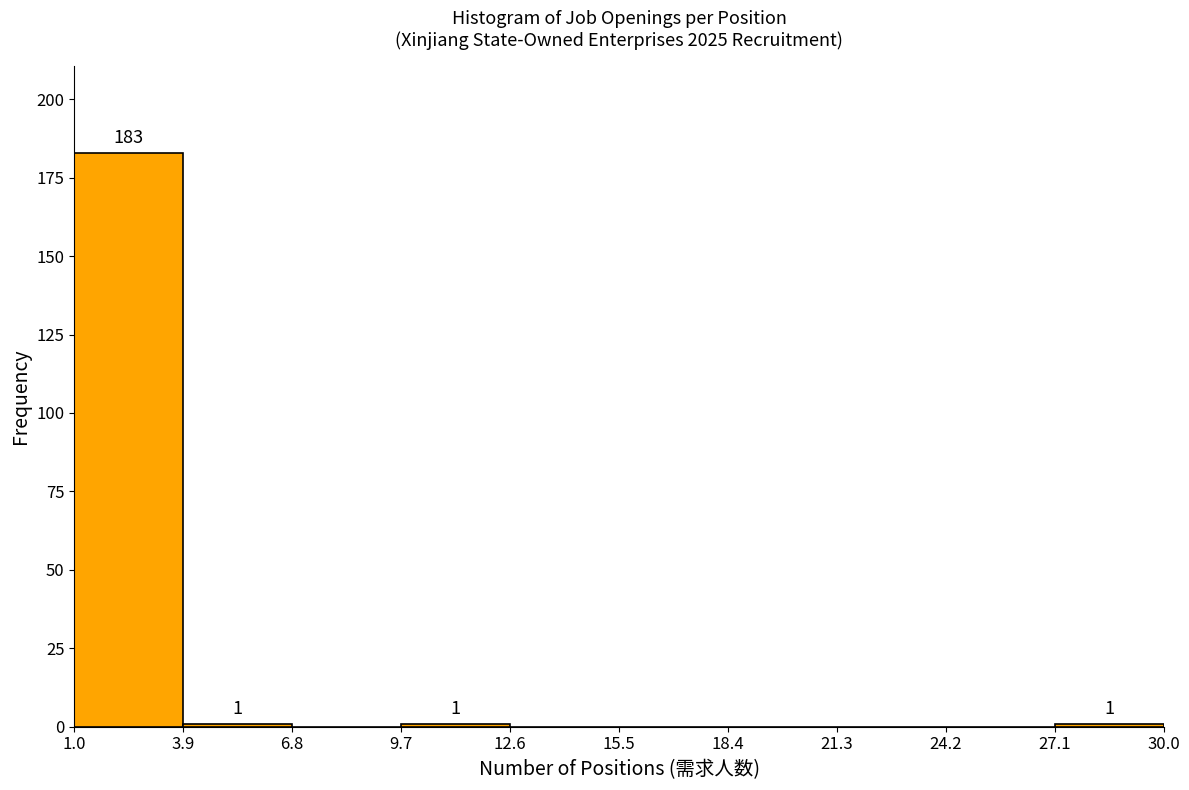

Over which range of the x-axis is the bar tallest?

1.0 to 3.9